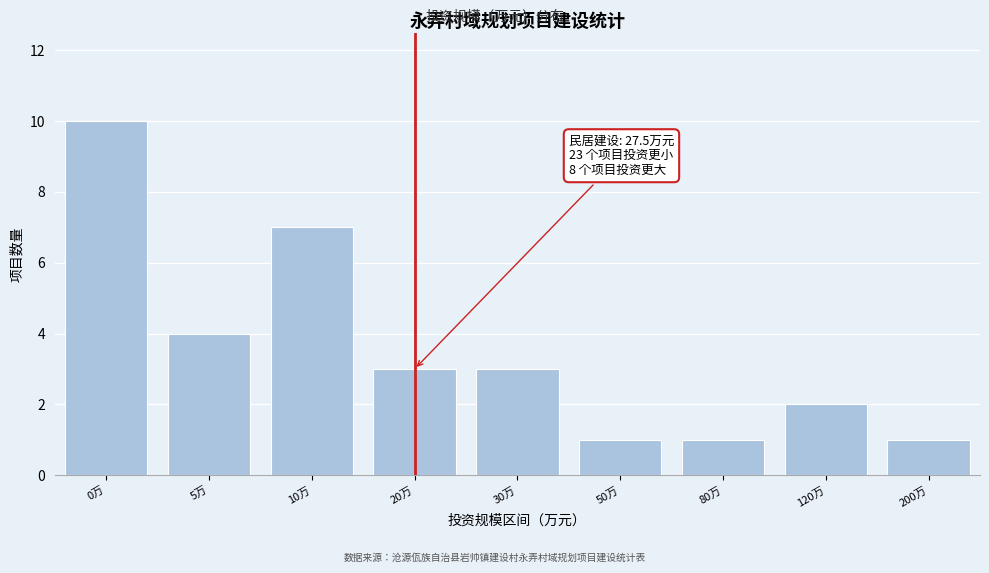

Reading right to left, transcribe all the data shown in this chart.

1	2	1	1	3	3	7	4	10